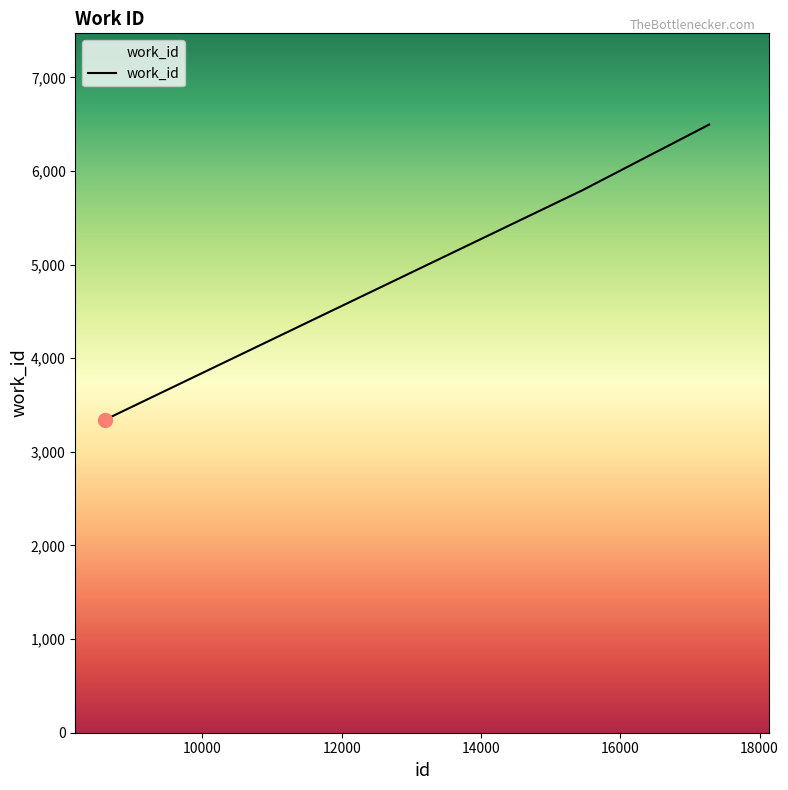

What is the average value?

4462